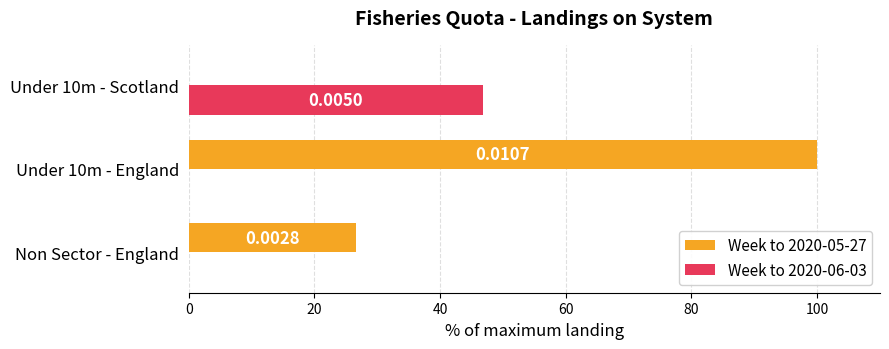

What is the sum of all Week to 2020-05-27 values?

126.7